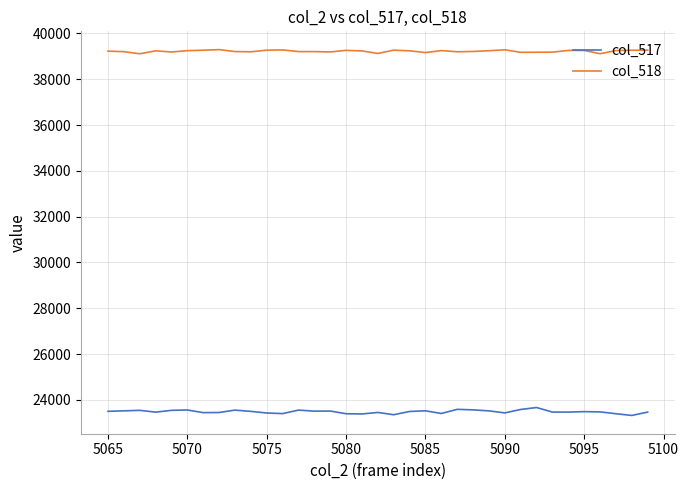

Rank the series by their average value, from lowest to highest.

col_517, col_518